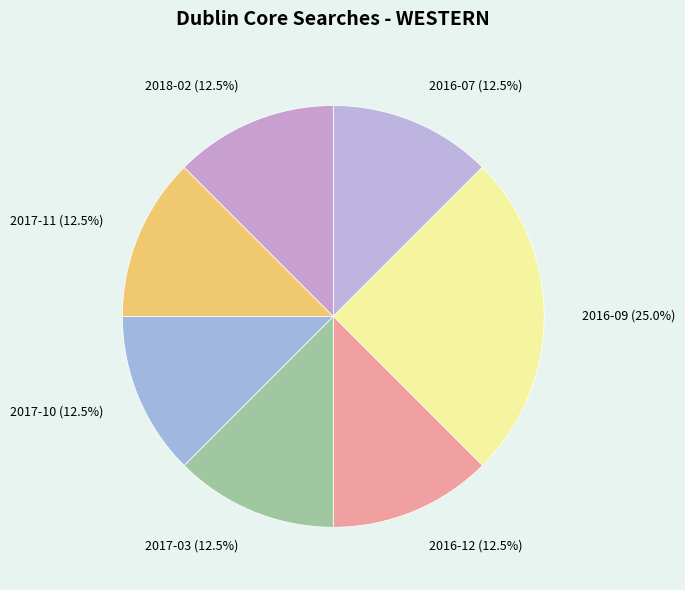

Does 2016-12 represent more than half of the total?

No